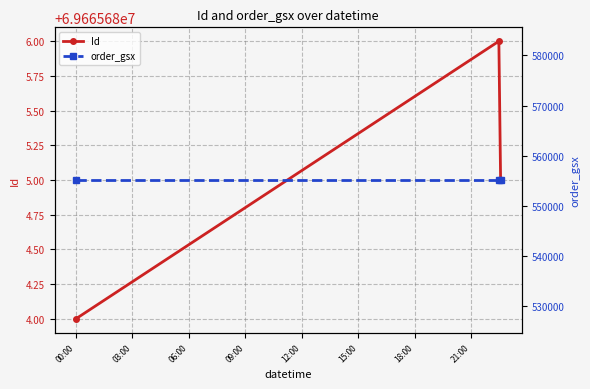

True or false: Id has a value of 106710794 at 03:00.

False